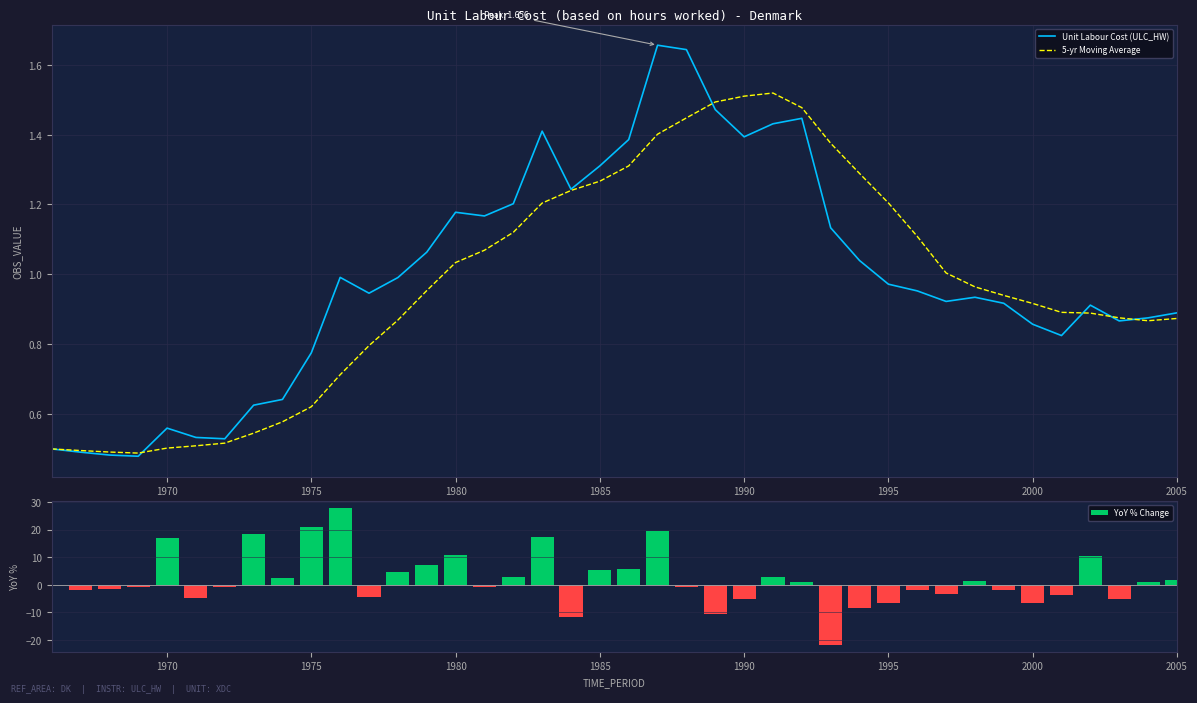

What are all the series names shown in the legend?

Unit Labour Cost (ULC_HW), 5-yr Moving Average, YoY % Change